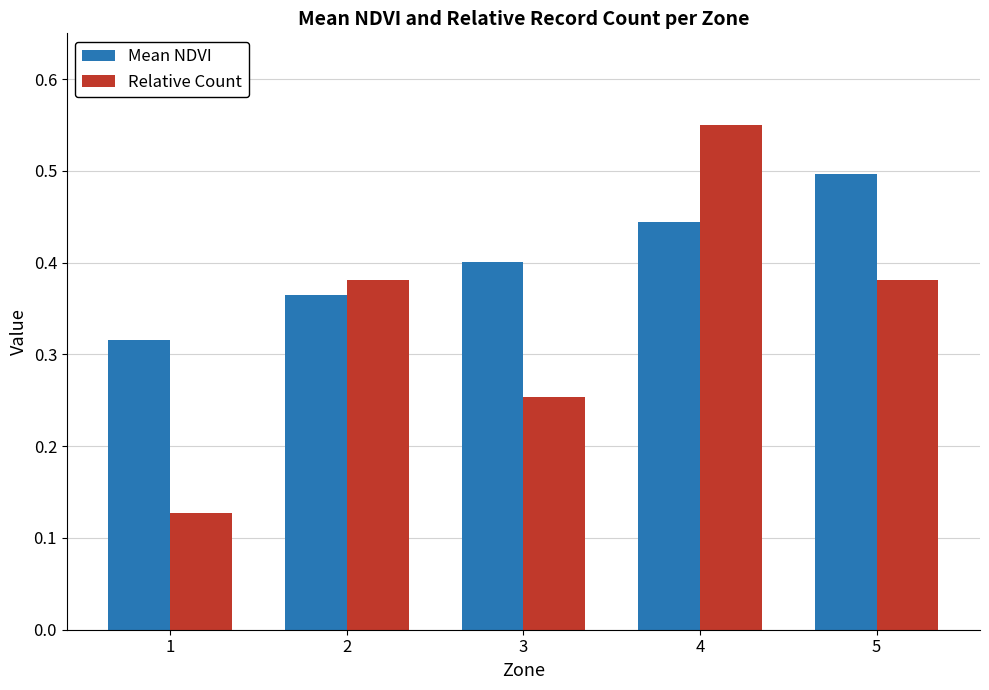

Between 1 and 5, which series saw the biggest shift?

Relative Count